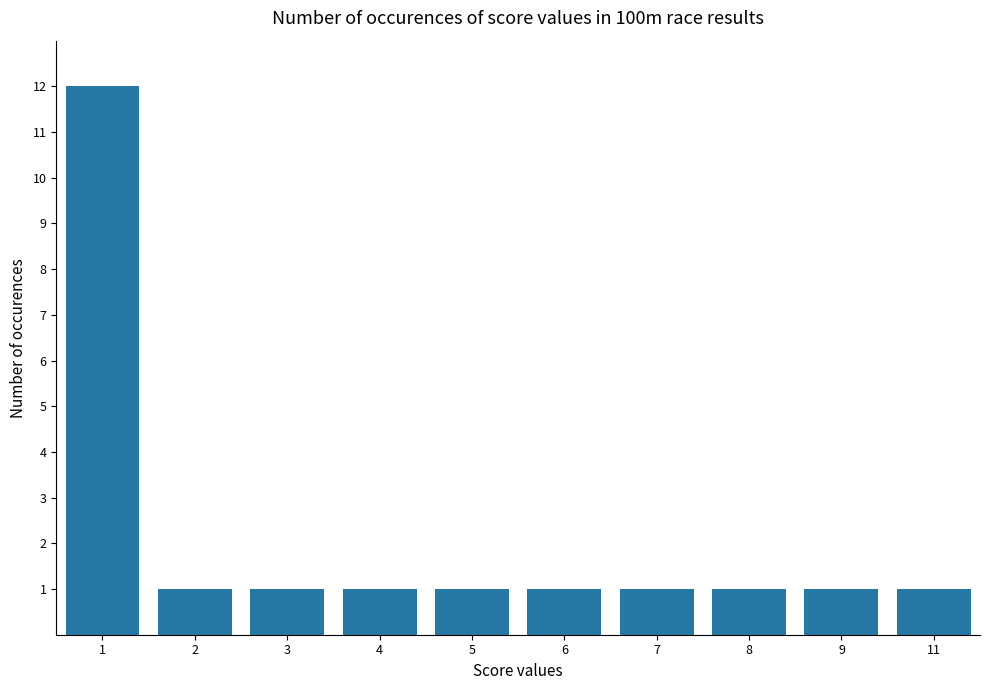

What is the sum of all values?

21